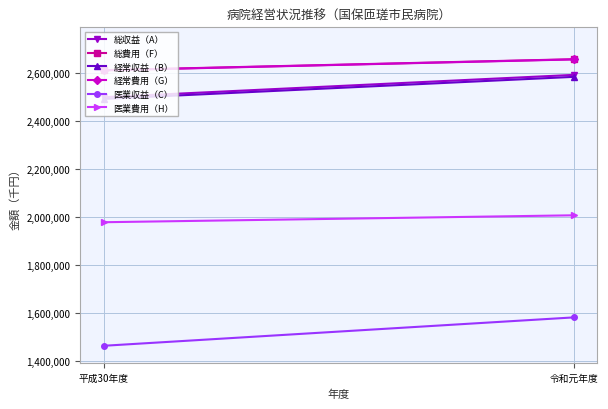

Is the value of 経常費用（G） at 平成30年度 greater than the value of 医業収益（C） at 令和元年度?

Yes